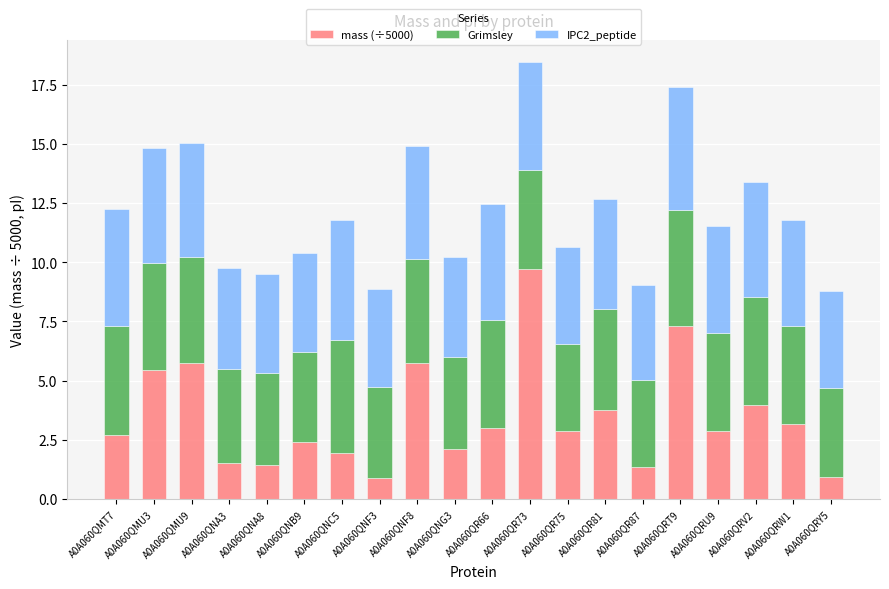

Does the chart contain stacked bars?

Yes